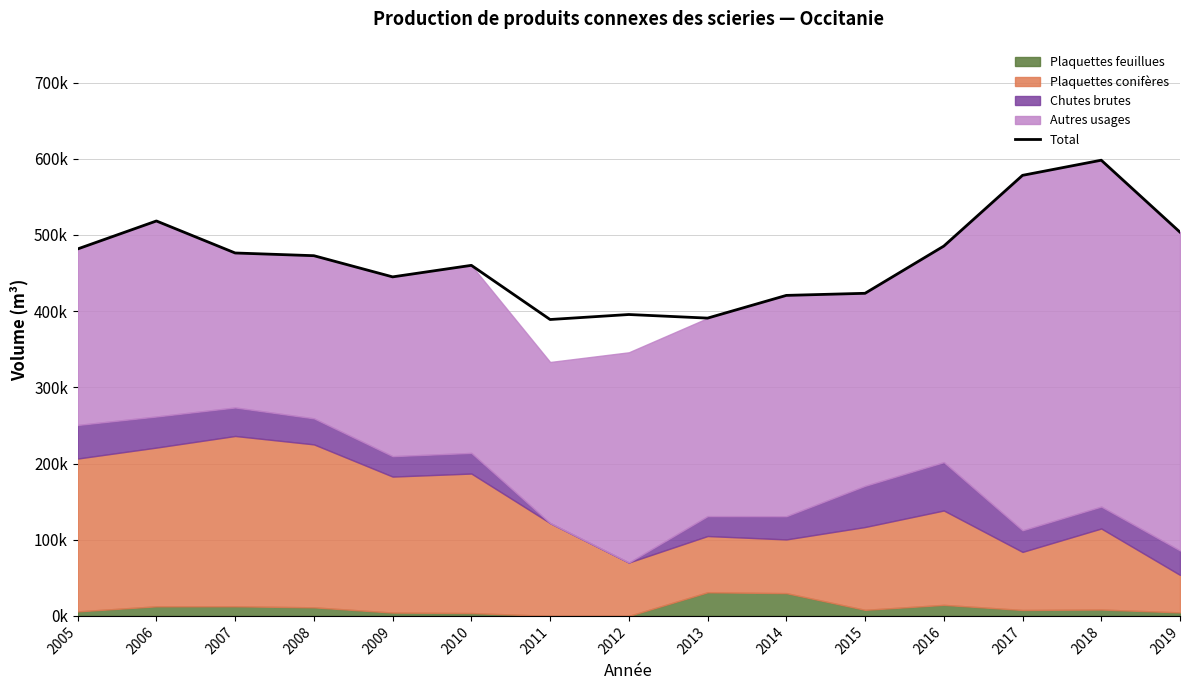

Which category has the highest value across all series?

2018